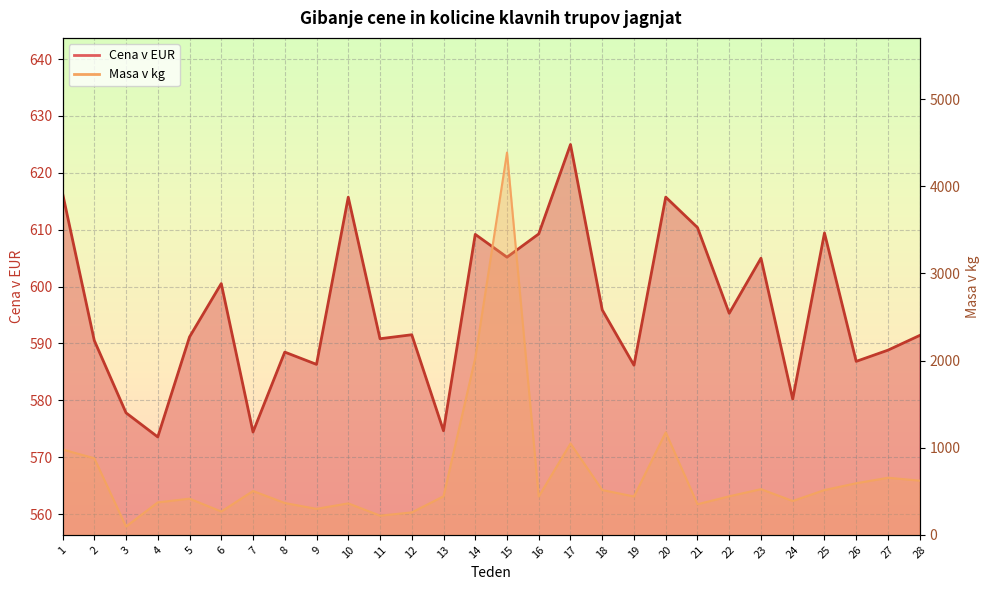

The value of Masa v kg at 3 is 95.0. True or false?

True